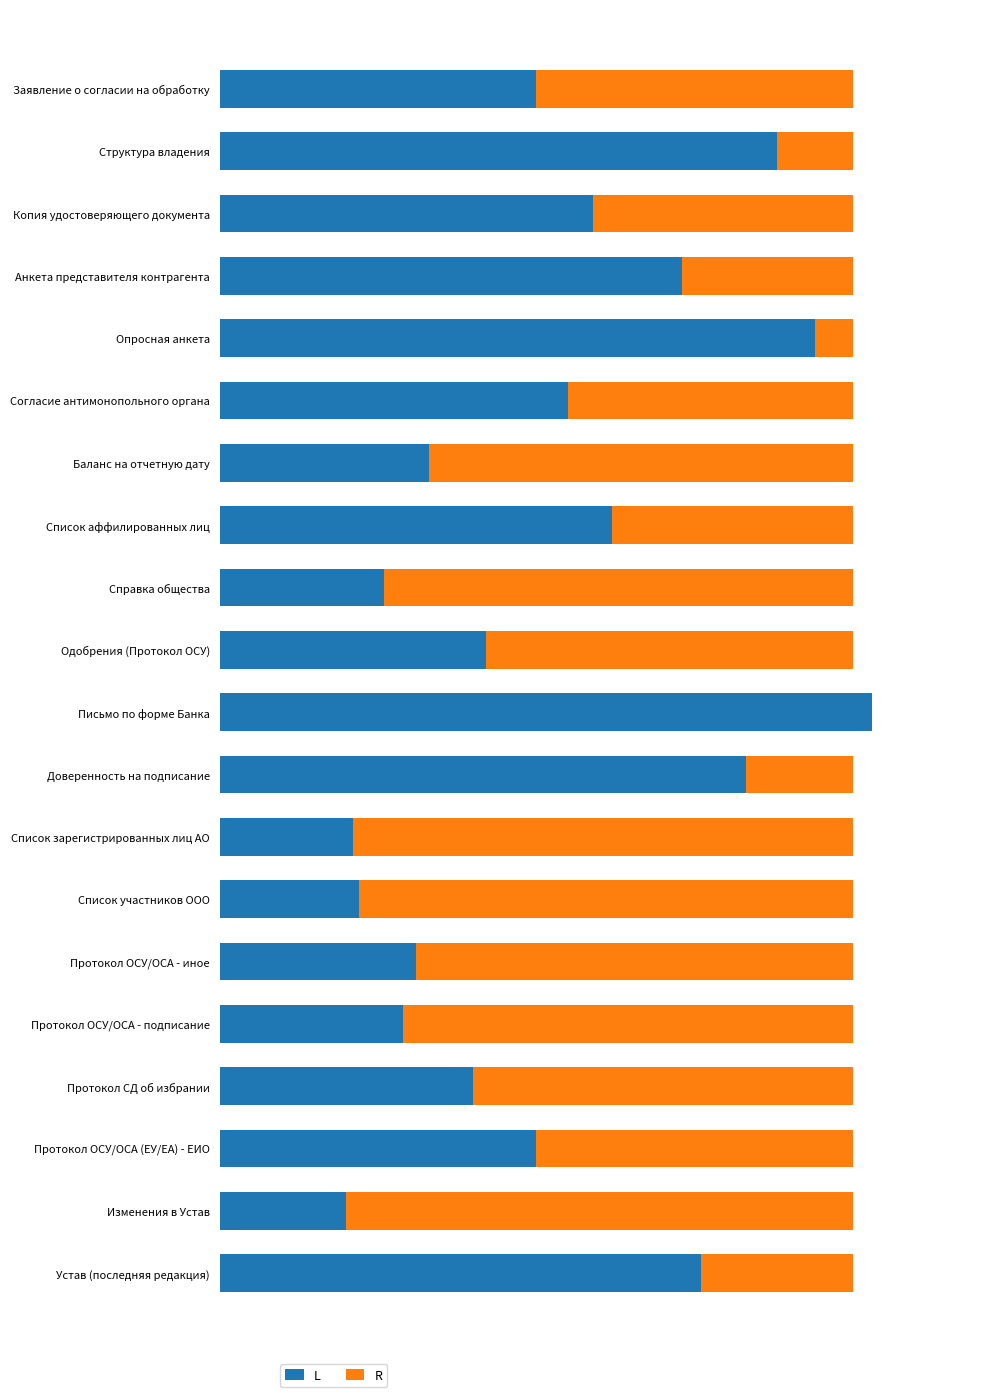

What is the difference between the maximum and minimum values in the L series?

83